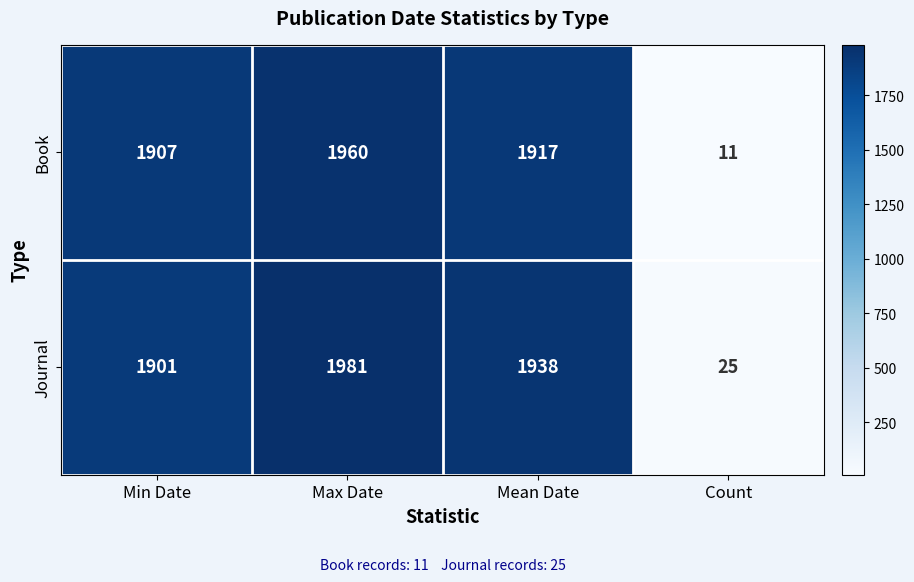

Read the Journal value at Min Date, to the nearest 50.

1900